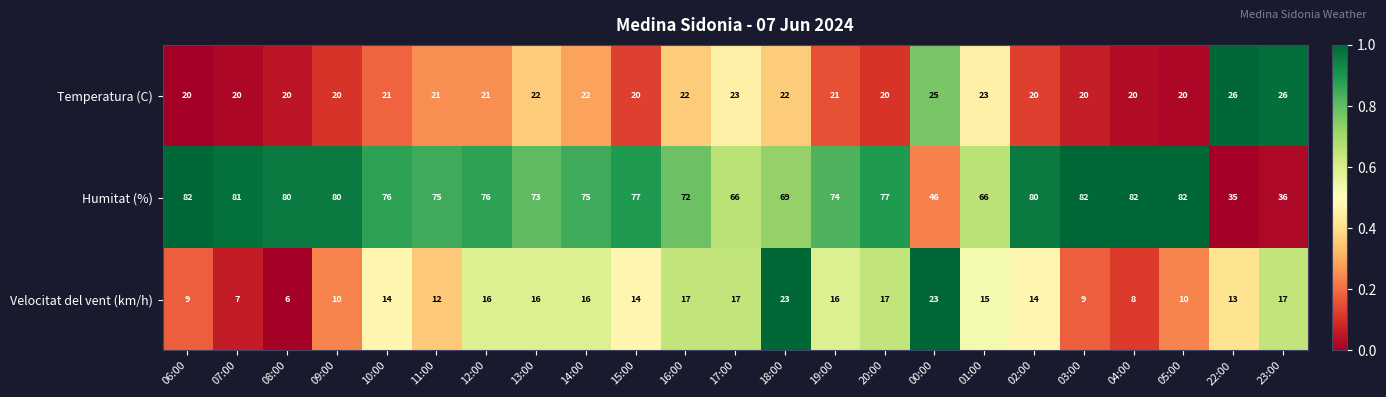

Rank the series at 02:00 from lowest to highest value.

Velocitat del vent (km/h), Temperatura (C), Humitat (%)